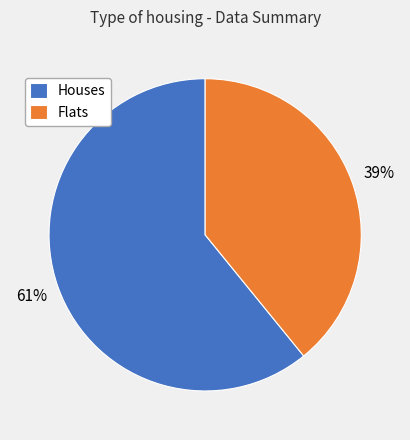

How many slices are in this pie chart?

2